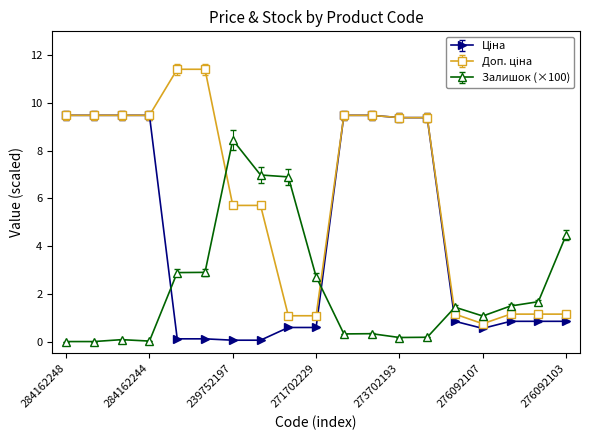

At how many categories does at least one series exceed 6?

13